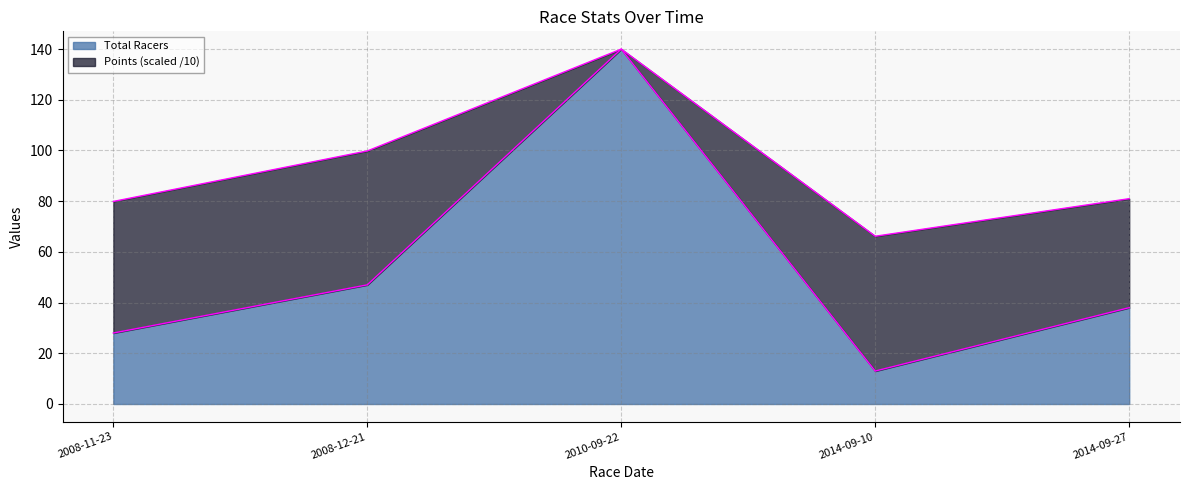

Does the chart have visible grid lines?

Yes